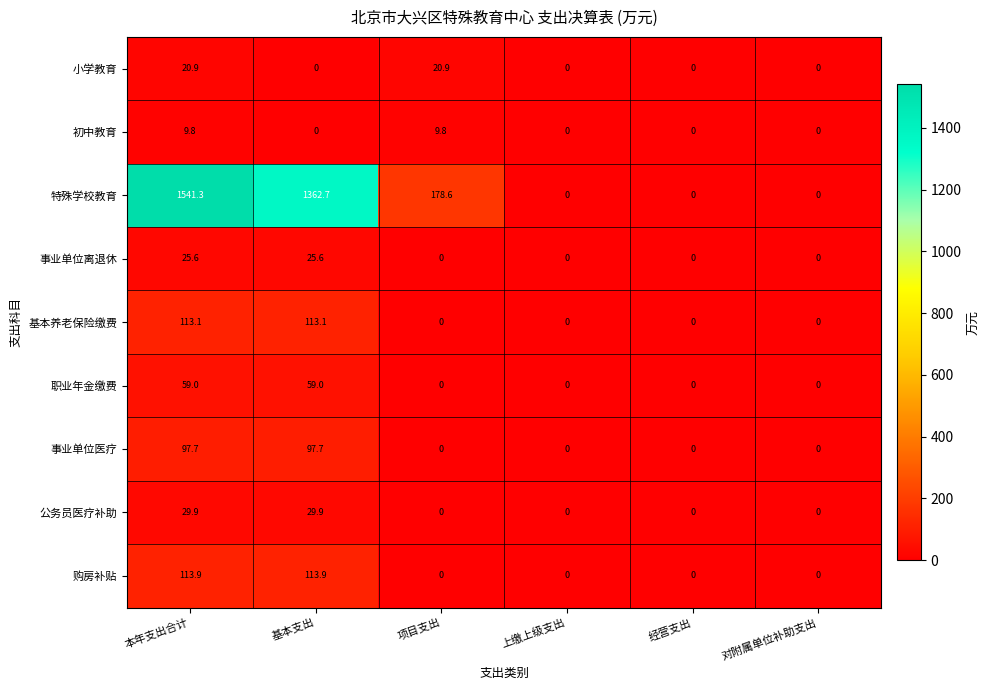

Rank the series by their maximum value, from highest to lowest.

特殊学校教育, 购房补贴, 基本养老保险缴费, 事业单位医疗, 职业年金缴费, 公务员医疗补助, 事业单位离退休, 小学教育, 初中教育